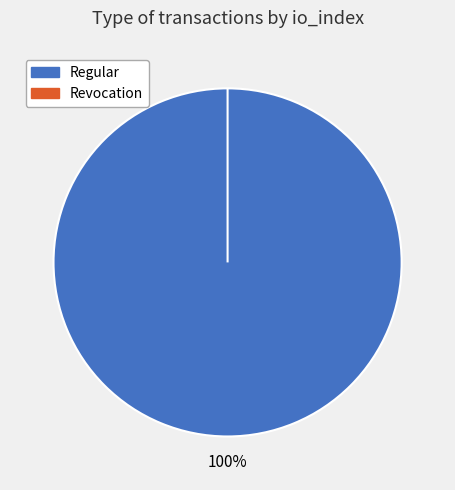

To the nearest percent, what is the average slice percentage?

50%